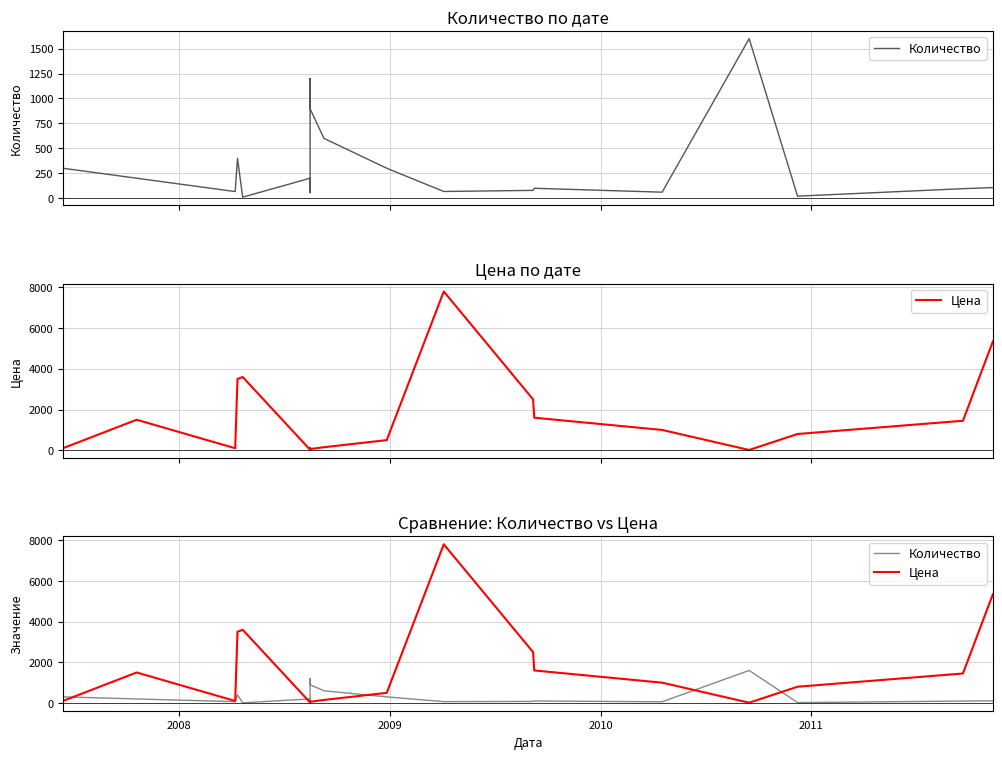

What are all the series names shown in the legend?

Количество, Цена